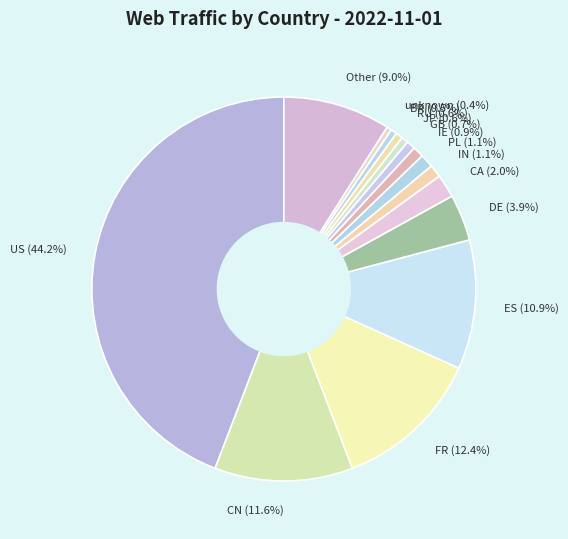

True or false: BR accounts for 11% of the total.

False